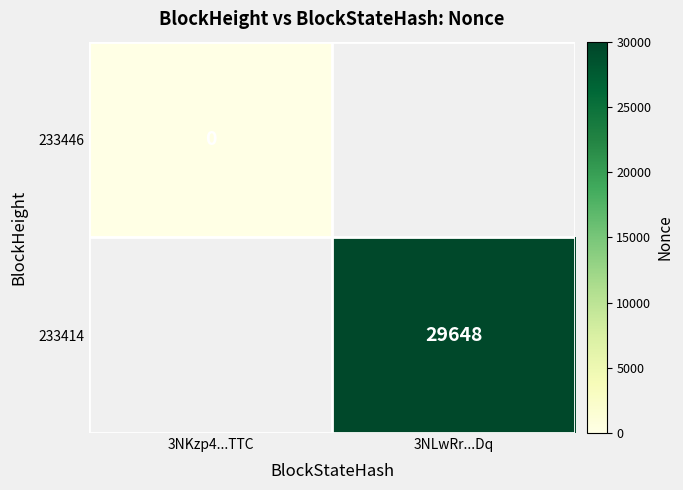

How many series are shown in this chart?

2